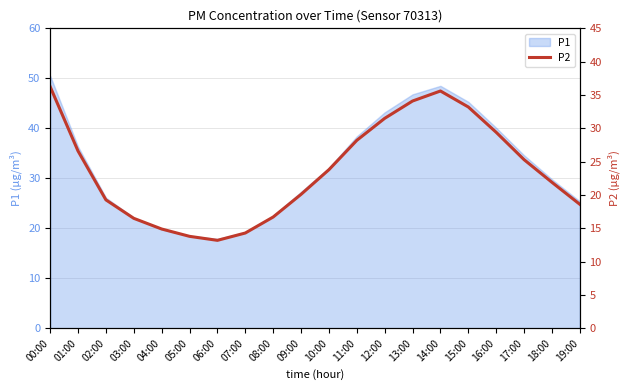

What position from the right is 06:00?

14